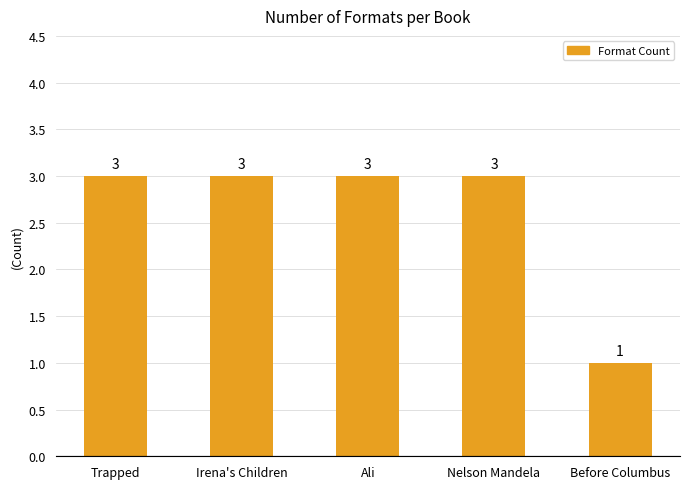

Reading left to right, transcribe all the data shown in this chart.

3	3	3	3	1